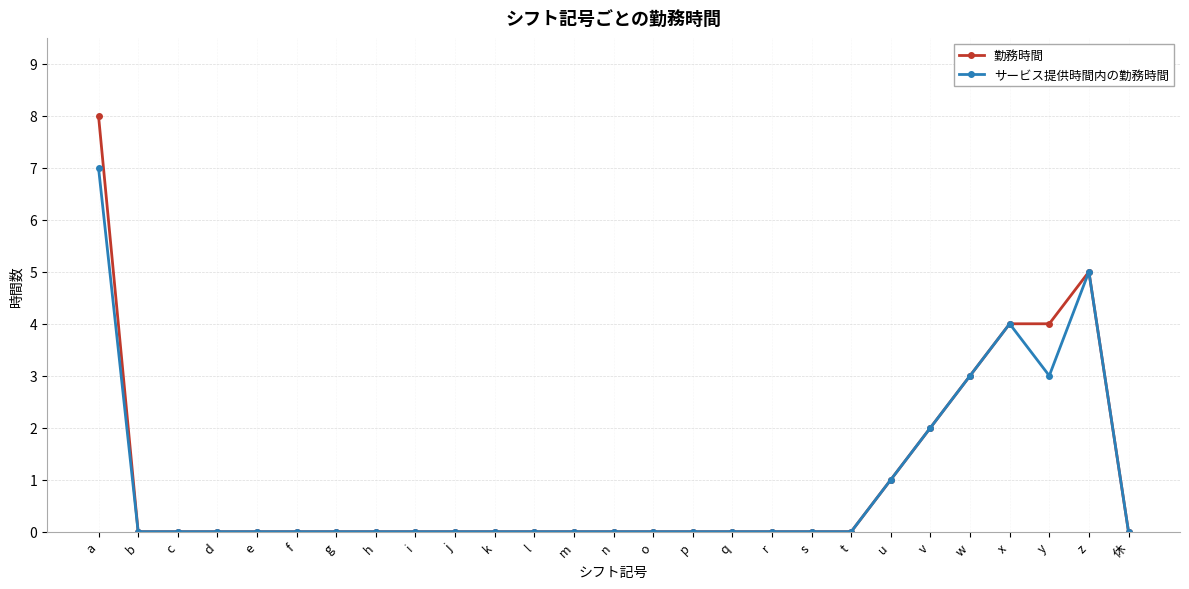

Which label corresponds to the largest value in the chart?

a